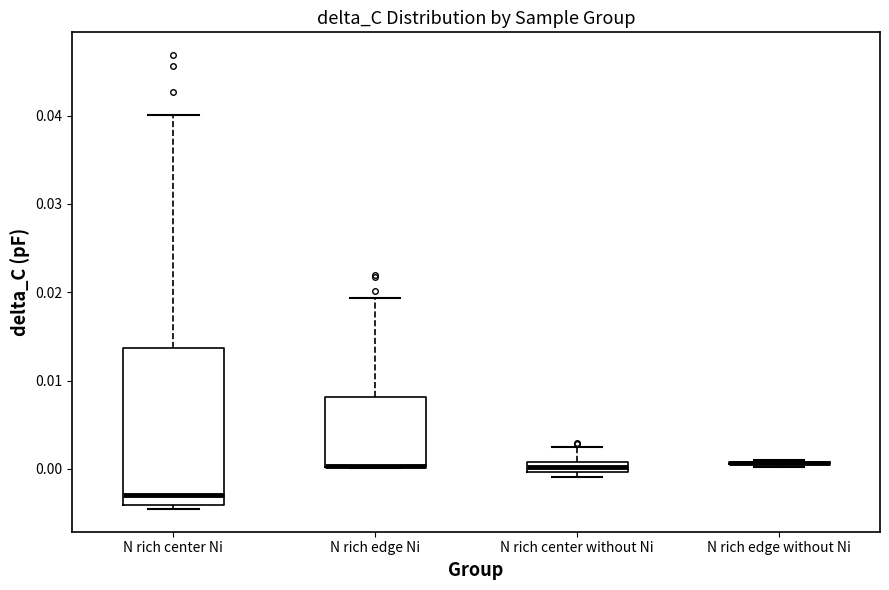

Which box is the tallest, from its lower edge to its upper edge?

N rich center Ni